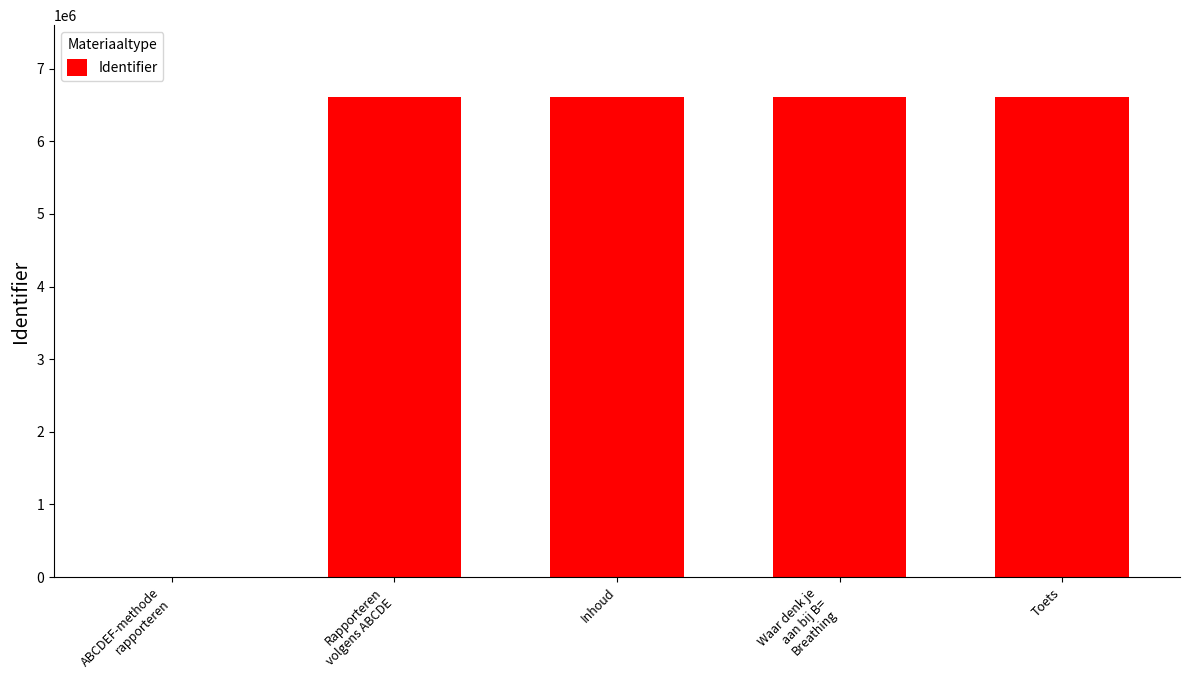

True or false: the data shows 2169804 at Toets.

False